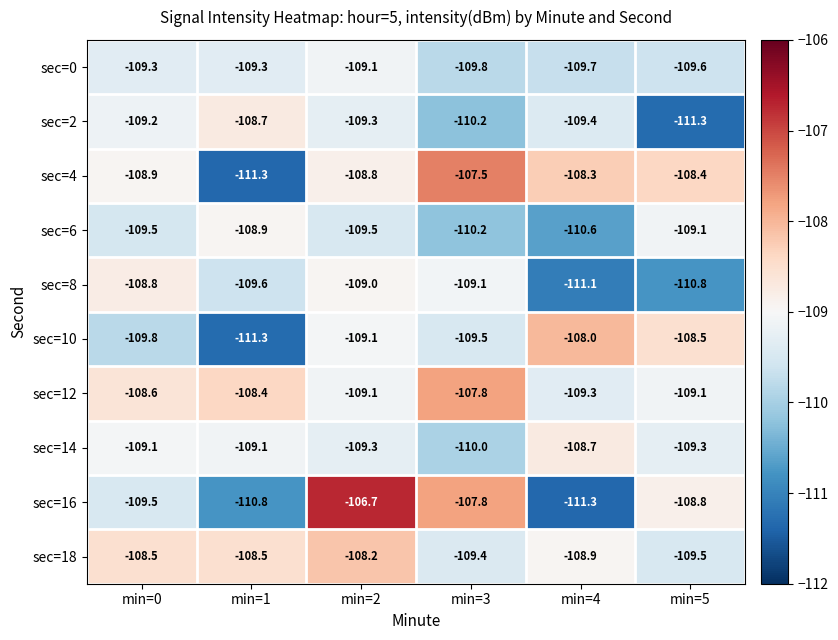

What is the total value across all series at min=0?

-1091.2